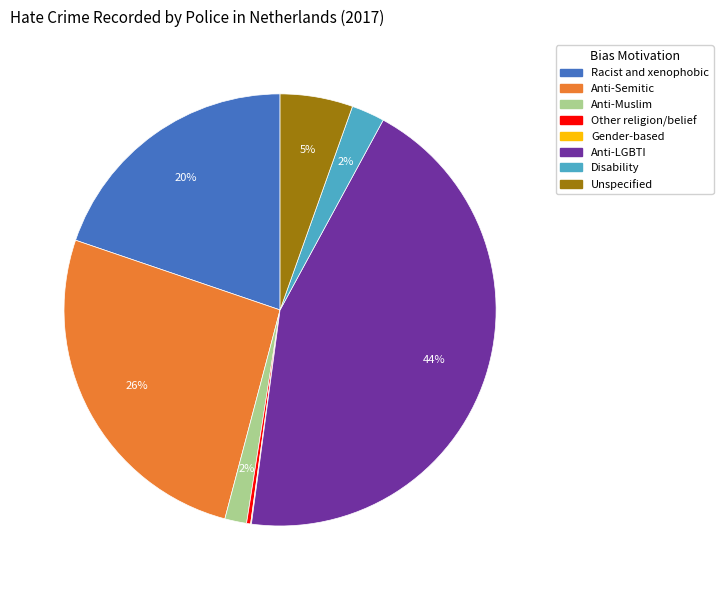

What is the largest slice in the pie chart?

Anti-LGBTI